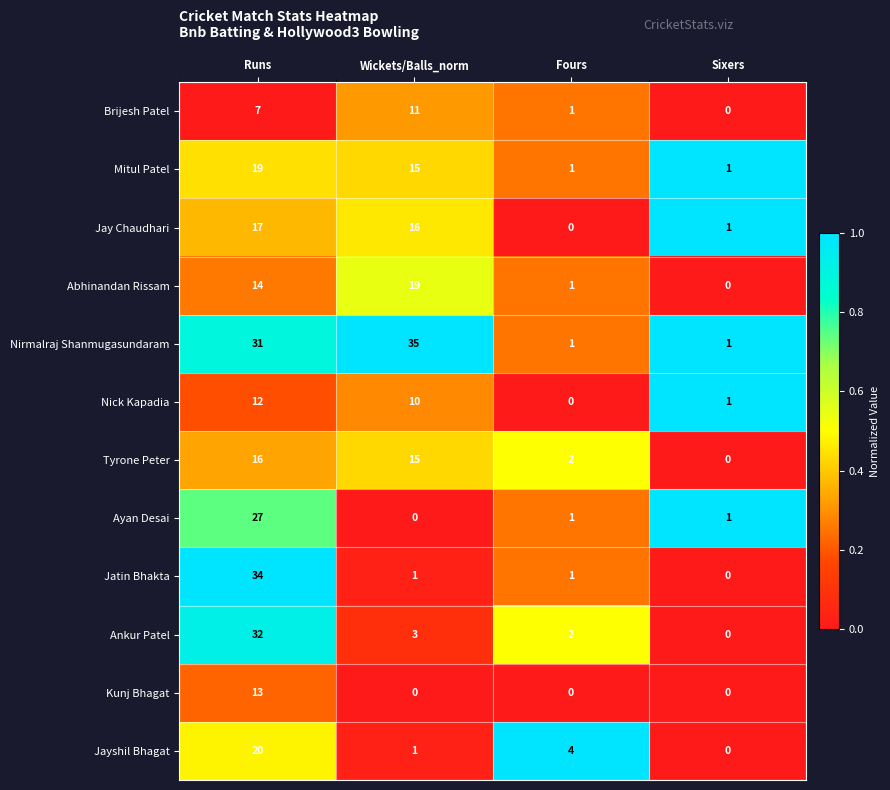

Which series changed the most between Runs and Sixers?

Jatin Bhakta